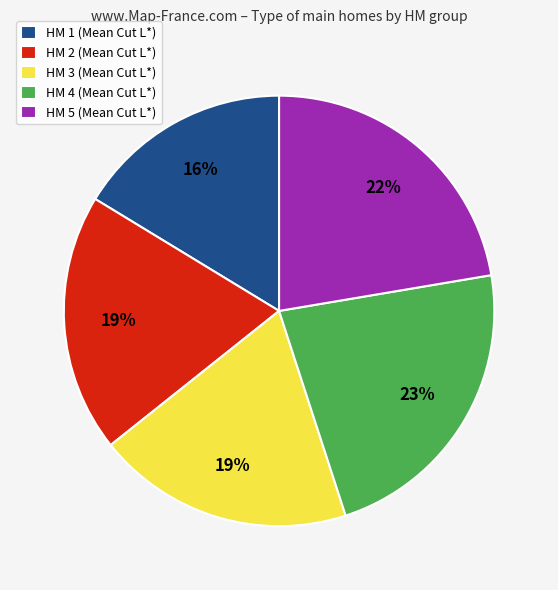

Which slice is the smallest?

HM 1 (Mean Cut L*)